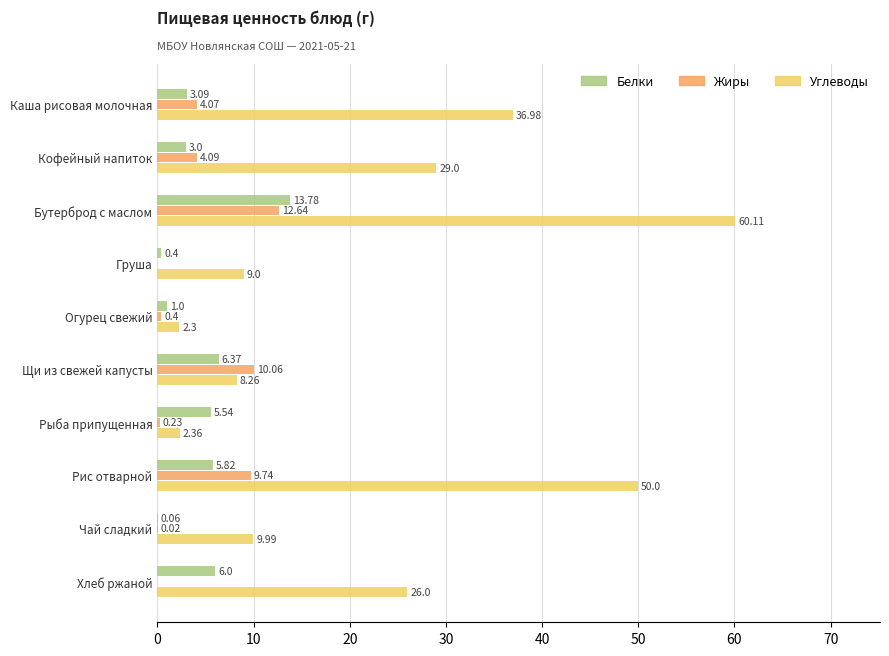

Between Бутерброд с маслом and Чай сладкий, which series saw the biggest shift?

Углеводы